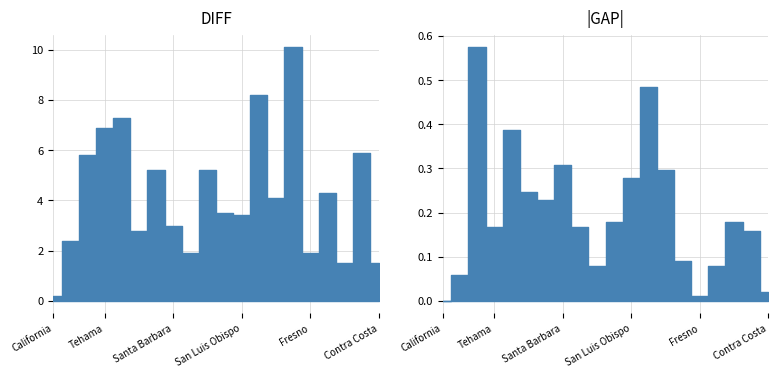

What is the label of the 10th point from the right?

Santa Cruz